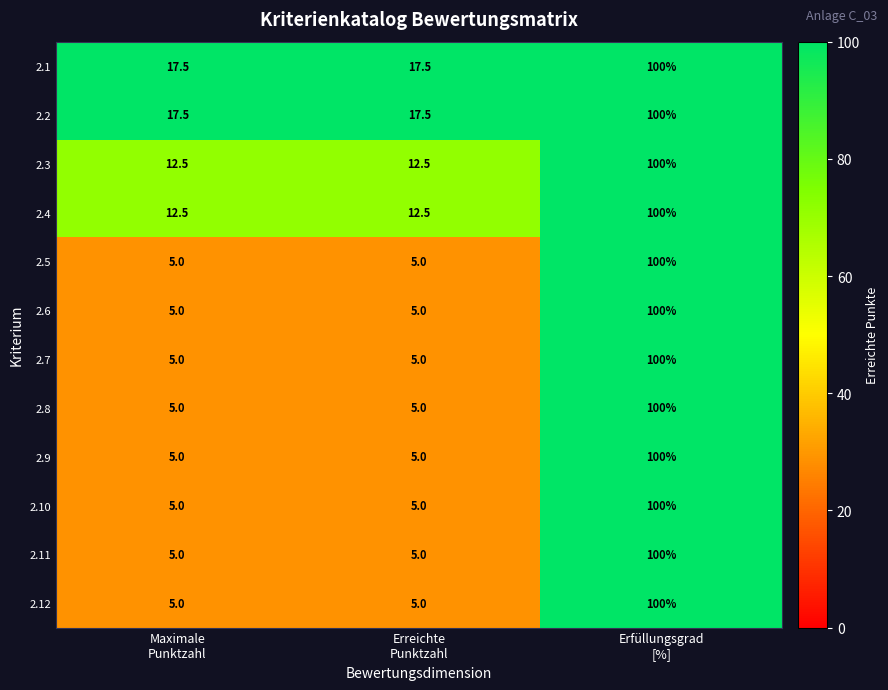

Count the 2.8 values in the range 5 to 100.

3